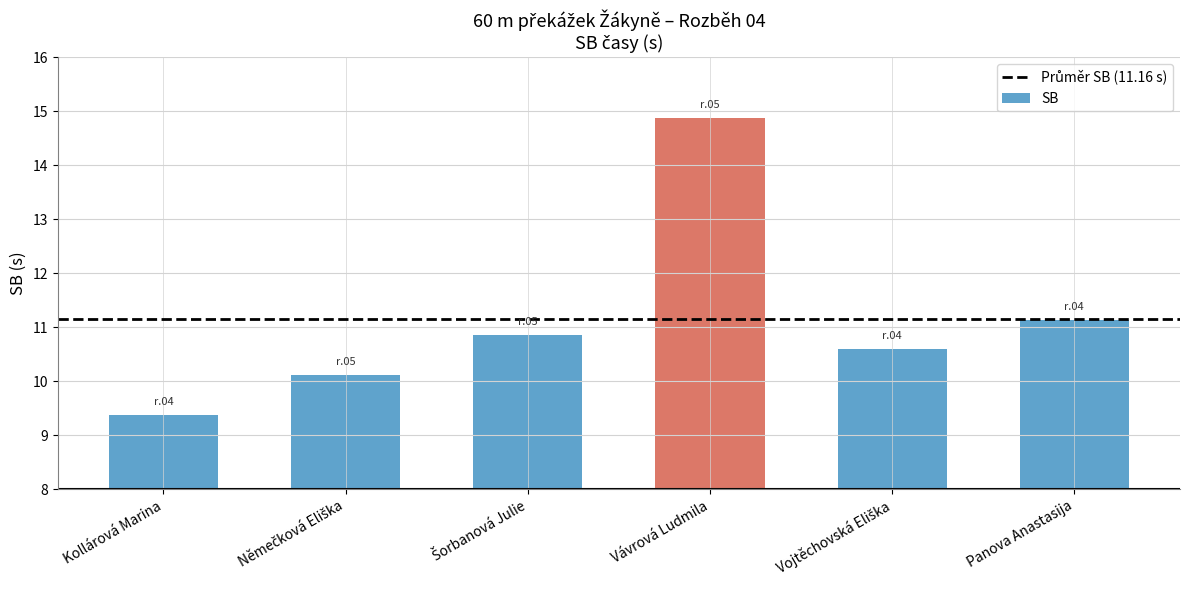

What is the difference between the values at Kollárová Marina and Vávrová Ludmila?

5.5